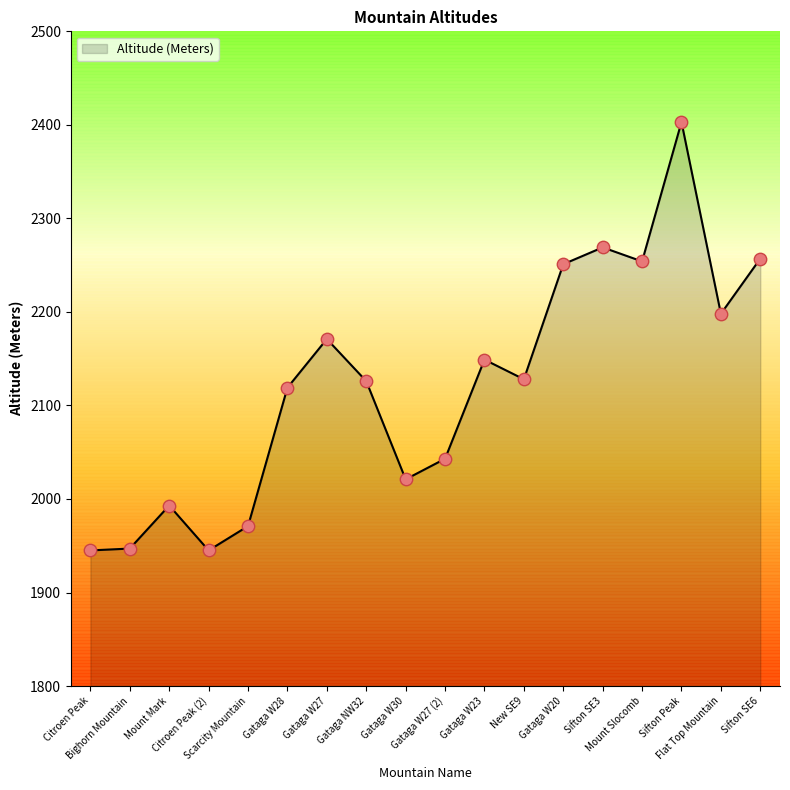

Between Sifton Peak and Gataga W27 (2), which is larger?

Sifton Peak